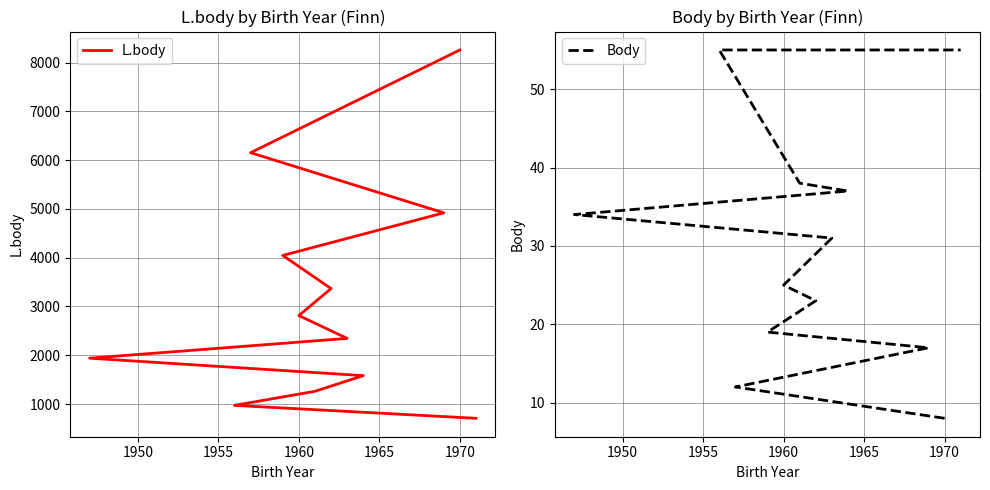

True or false: Body and L.body intersect in this chart.

False